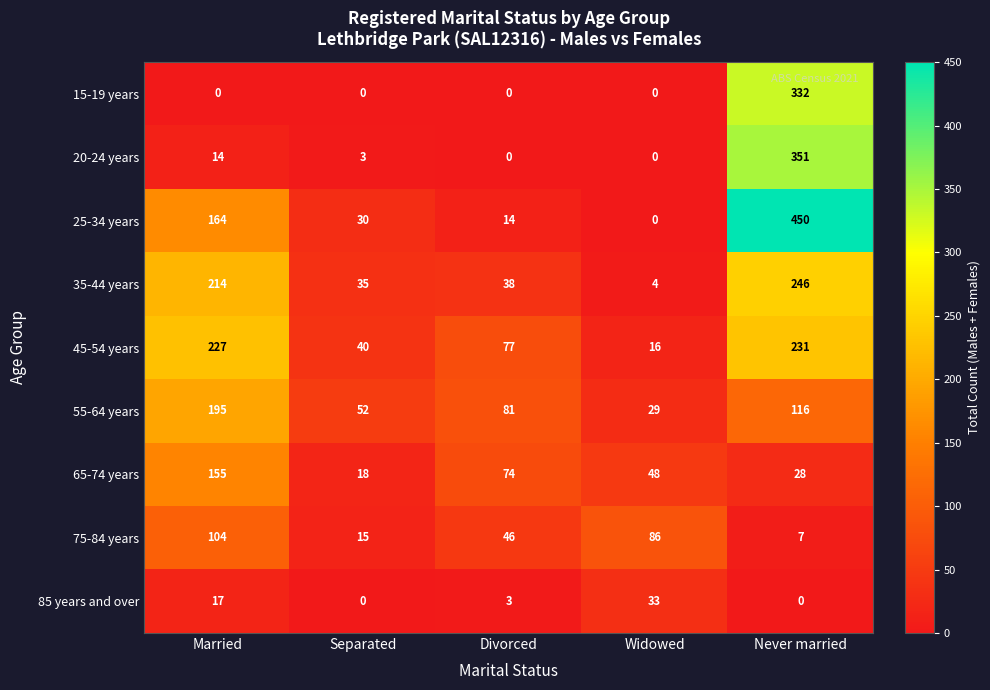

The 75-84 years series shows 3 at Never married. True or false?

False